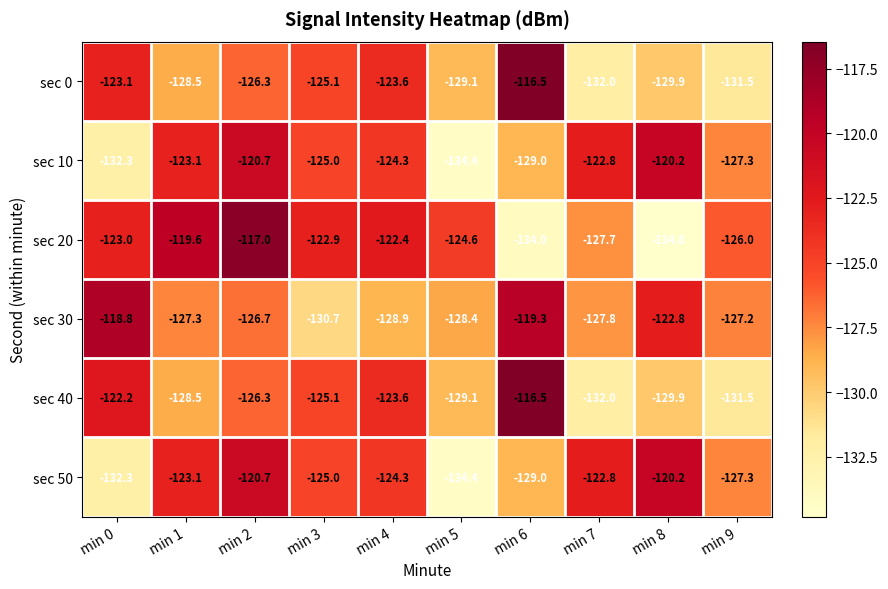

Where is sec 0 nearest to the value -124?

min 4